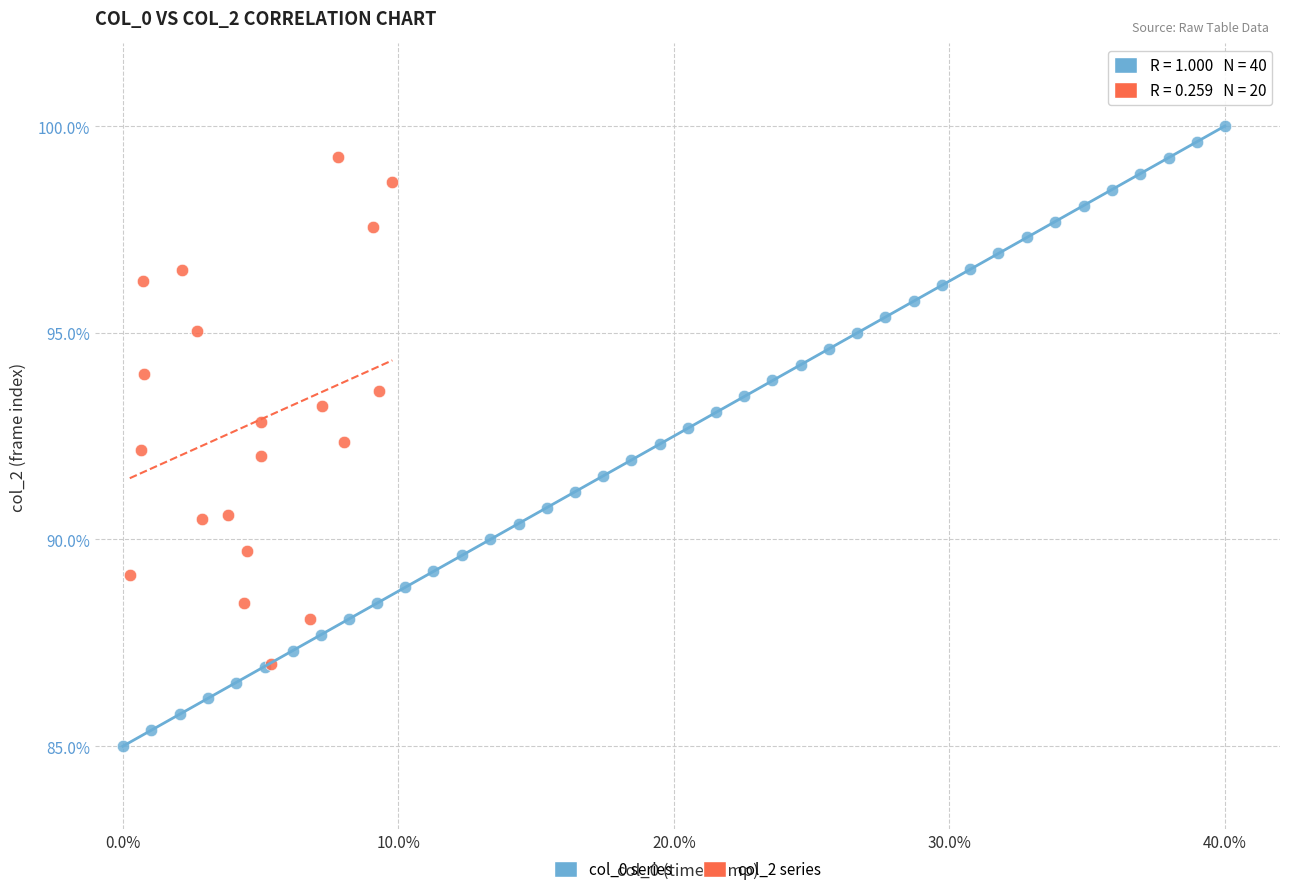

Which series has the widest spread of Y values?

col_0 series